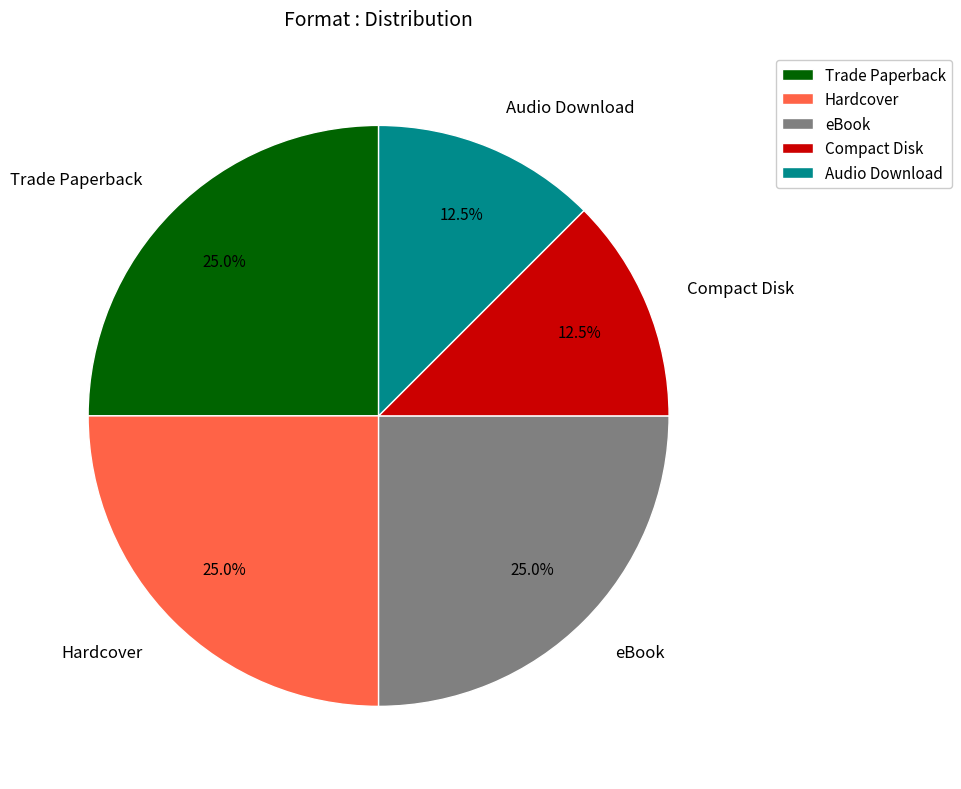

Combined, do eBook and Audio Download account for over 50%?

No